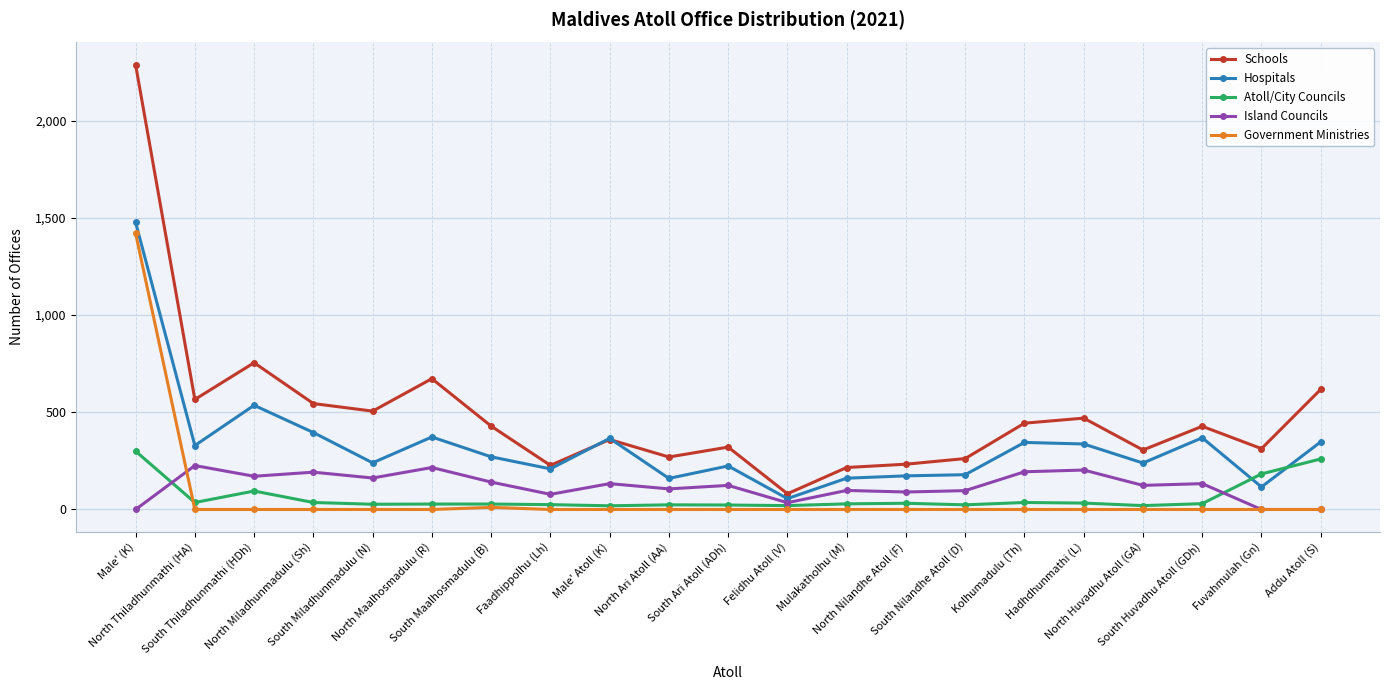

At which category does Schools reach its first local peak?

South Thiladhunmathi (HDh)